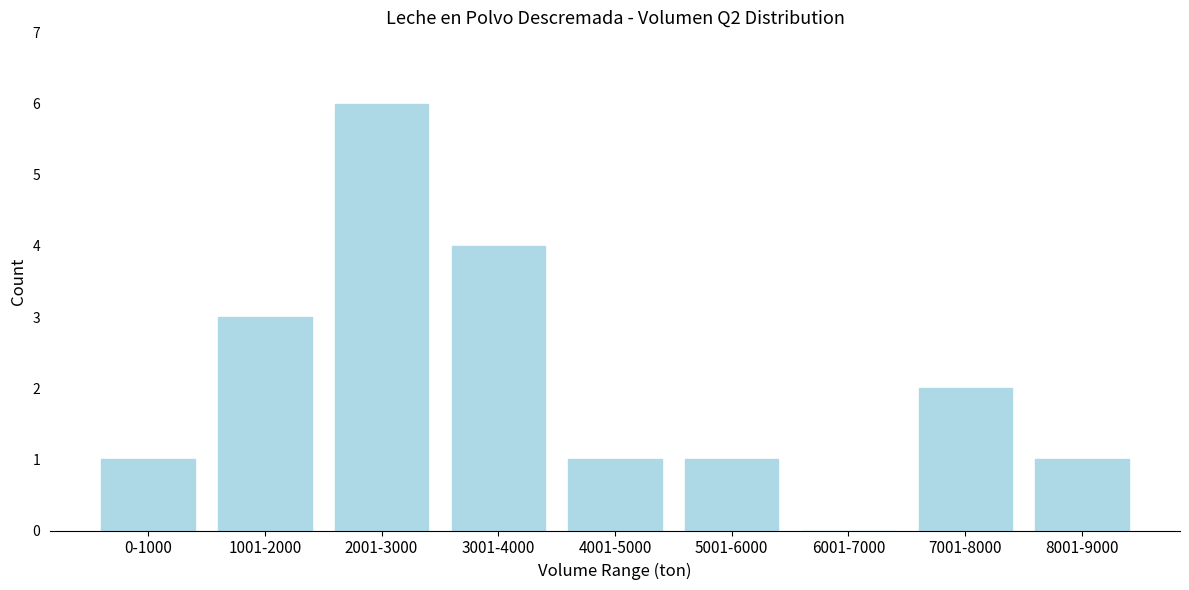

Reading right to left, what are all the values shown in this chart?

8001-9000=1	7001-8000=2	6001-7000=0	5001-6000=1	4001-5000=1	3001-4000=4	2001-3000=6	1001-2000=3	0-1000=1